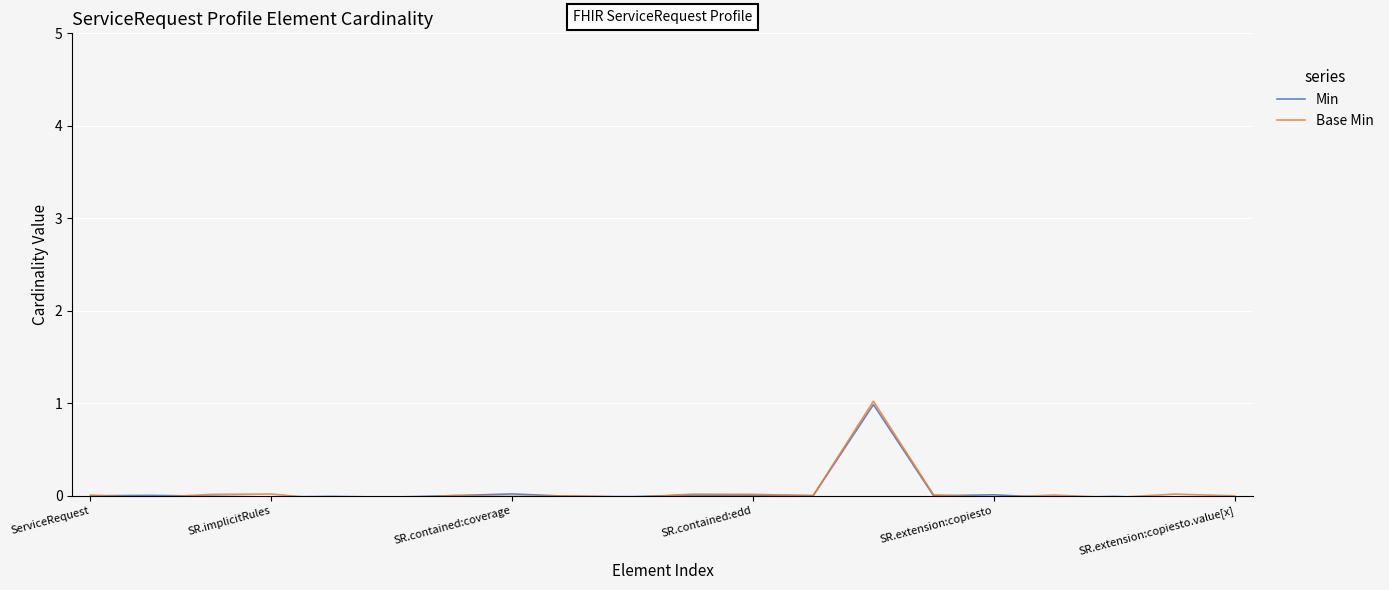

What is the maximum value for Min?

1.0